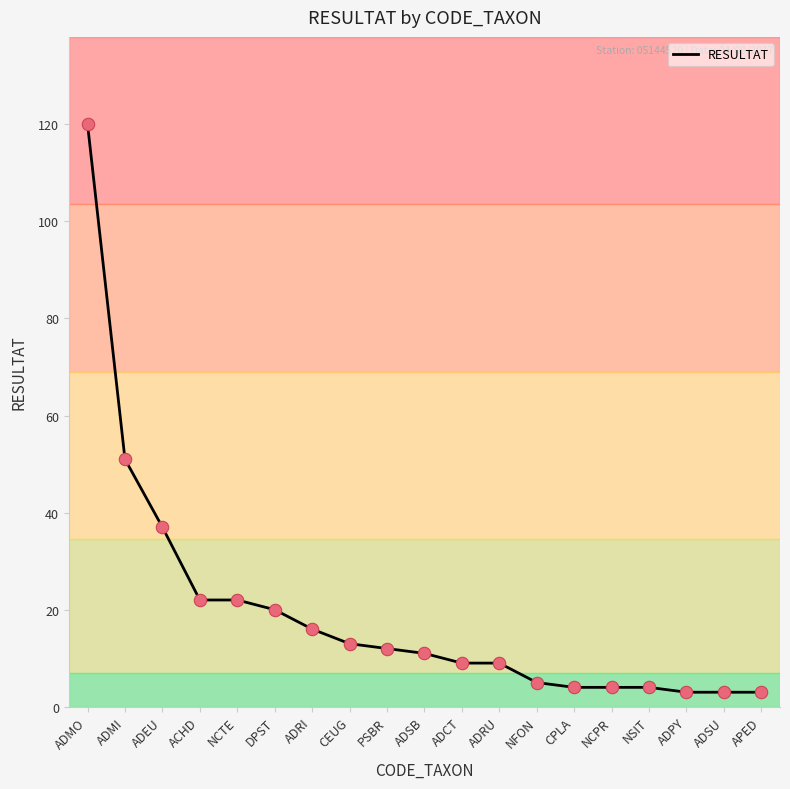

Which has a higher value, DPST or APED?

DPST